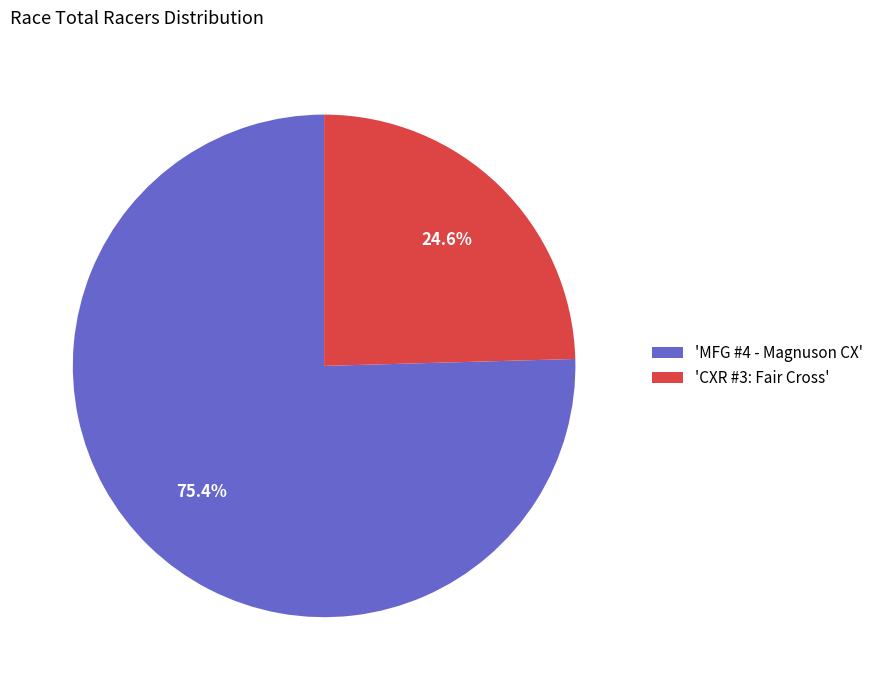

How much of the chart is everything except 'CXR #3: Fair Cross'?

75.4%